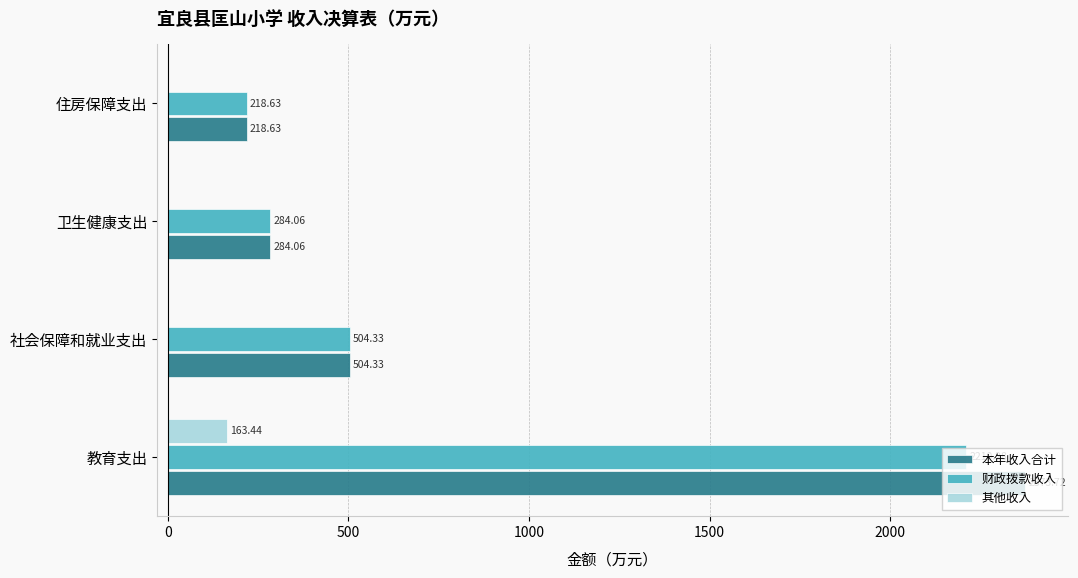

Which series has the widest spread of values?

本年收入合计